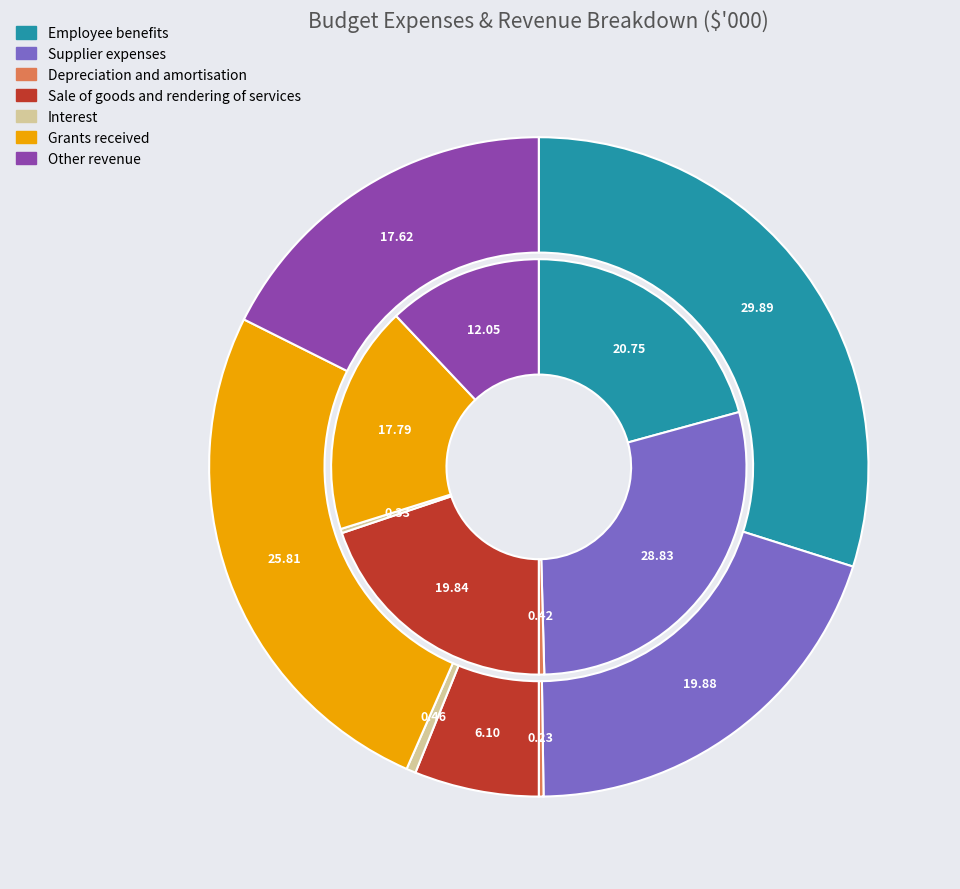

Is there any slice that represents more than half of the pie?

No